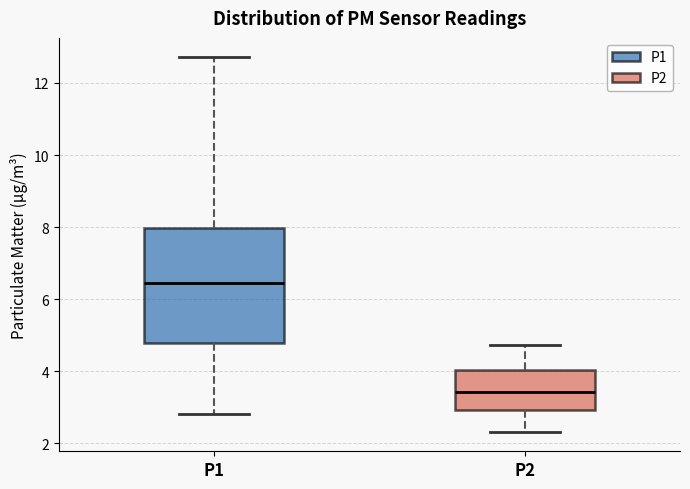

Reading left to right, read every box against the y-axis: the position of its median line, the range the box covers, and the ends of its whiskers. The values are not printed on the chart, so give them approximately, as read against the axis.

P1: median 6.4, box 4.8 to 8.0, whiskers 2.8 to 12.8
P2: median 3.4, box 3.0 to 4.0, whiskers 2.4 to 4.8